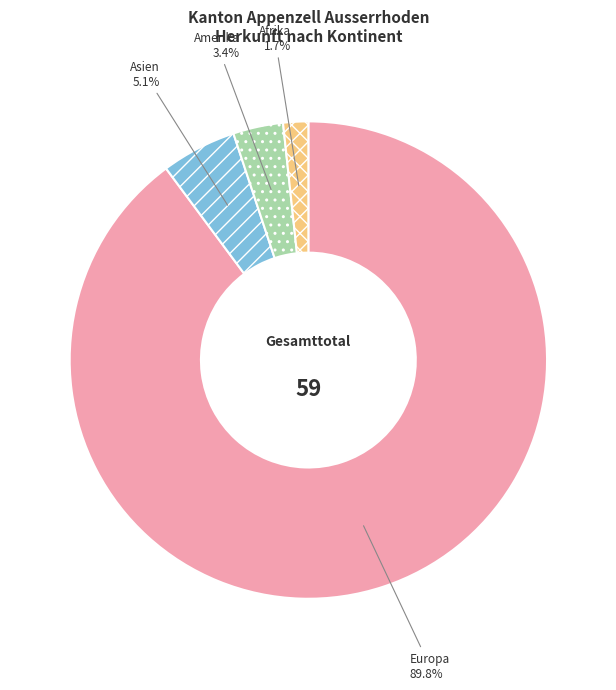

To the nearest percent, what is the difference between the largest and smallest slice percentages?

88%